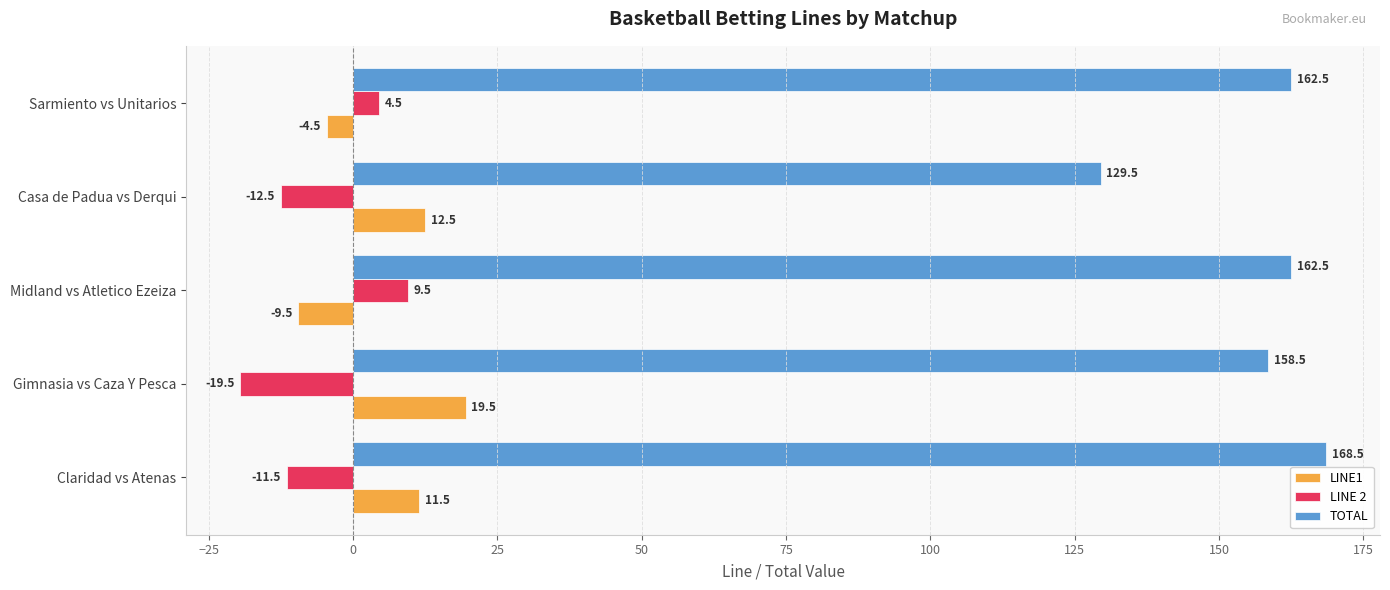

The LINE 2 series shows -6.7 at Gimnasia vs Caza Y Pesca. True or false?

False